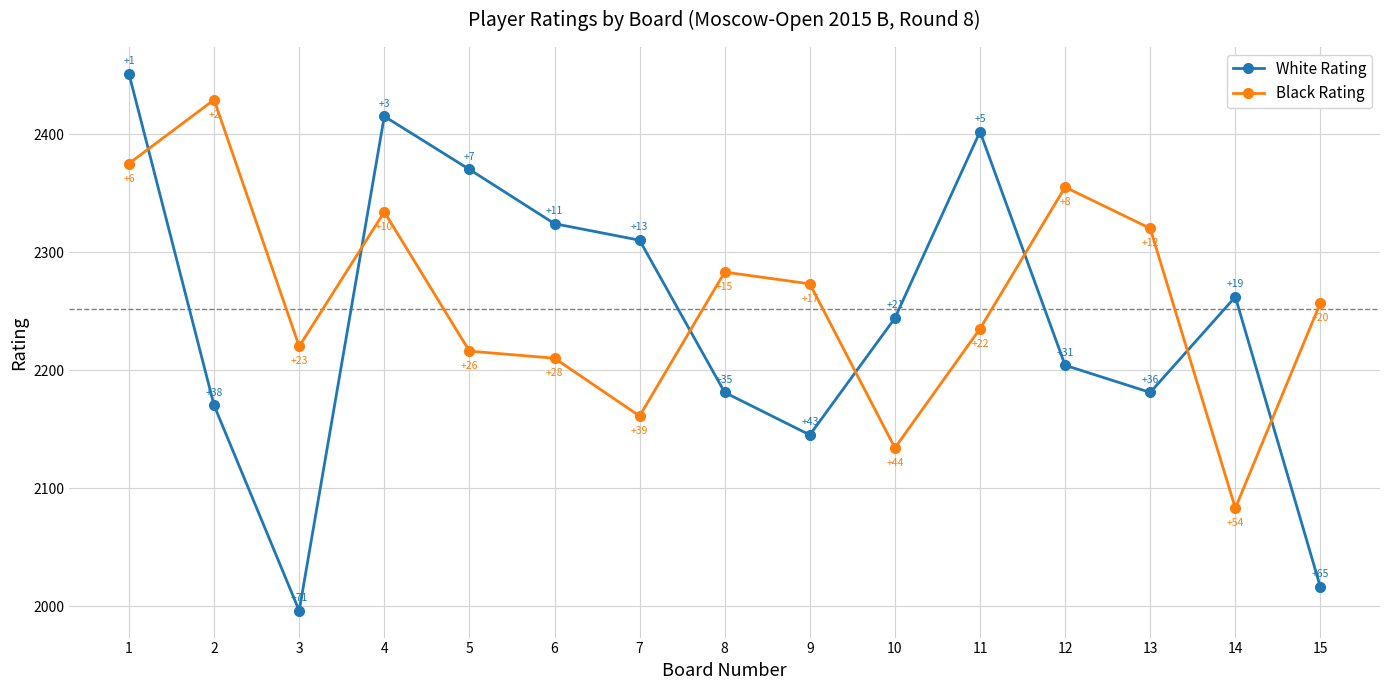

Where does the Black Rating series first go above 2257?

1